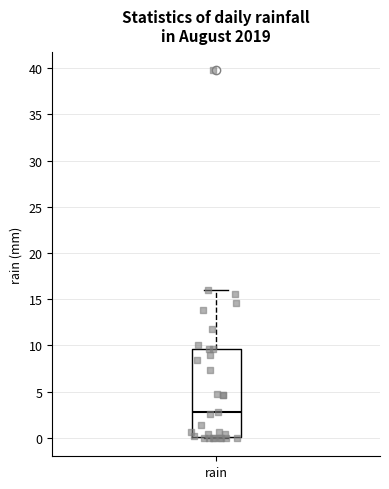

Transcribe this box plot: give where the median line is, the range the box spans, and where the two whiskers end, as read against the y-axis. The values are not printed on the chart, so give them approximately, as read against the axis.

median 3.0, box 0.0 to 9.5, whiskers 0.0 to 16.0